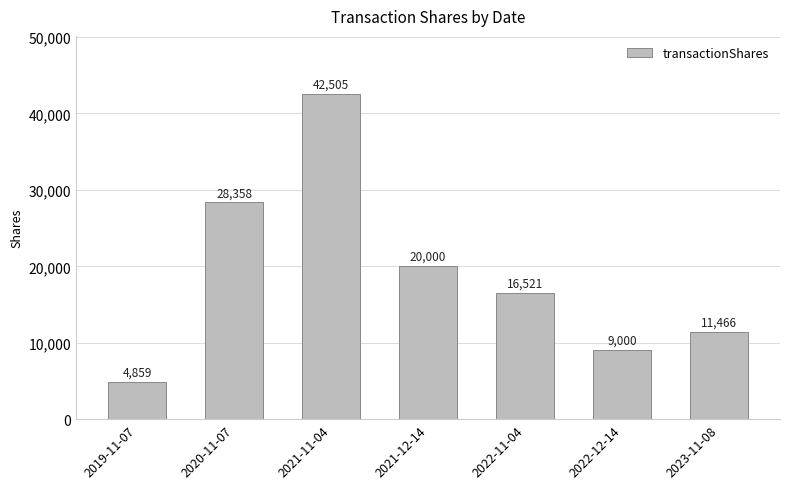

What is the label of the 2nd bar from the left?

2020-11-07